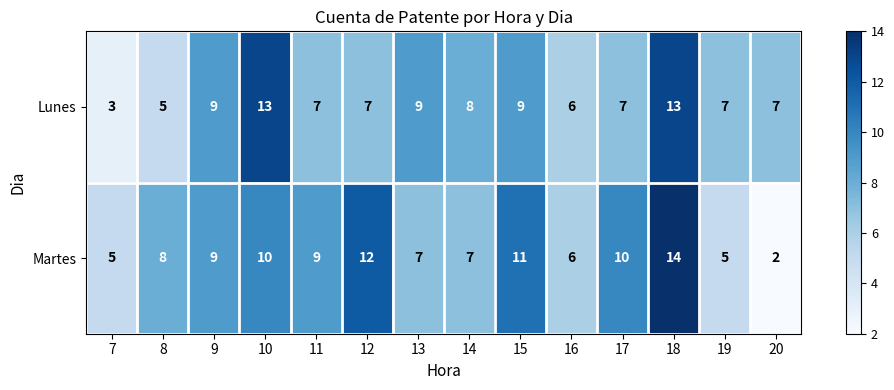

Reading left to right, list all the values displayed in this chart.

Lunes: 7=3	8=5	9=9	10=13	11=7	12=7	13=9	14=8	15=9	16=6	17=7	18=13	19=7	20=7
Martes: 7=5	8=8	9=9	10=10	11=9	12=12	13=7	14=7	15=11	16=6	17=10	18=14	19=5	20=2